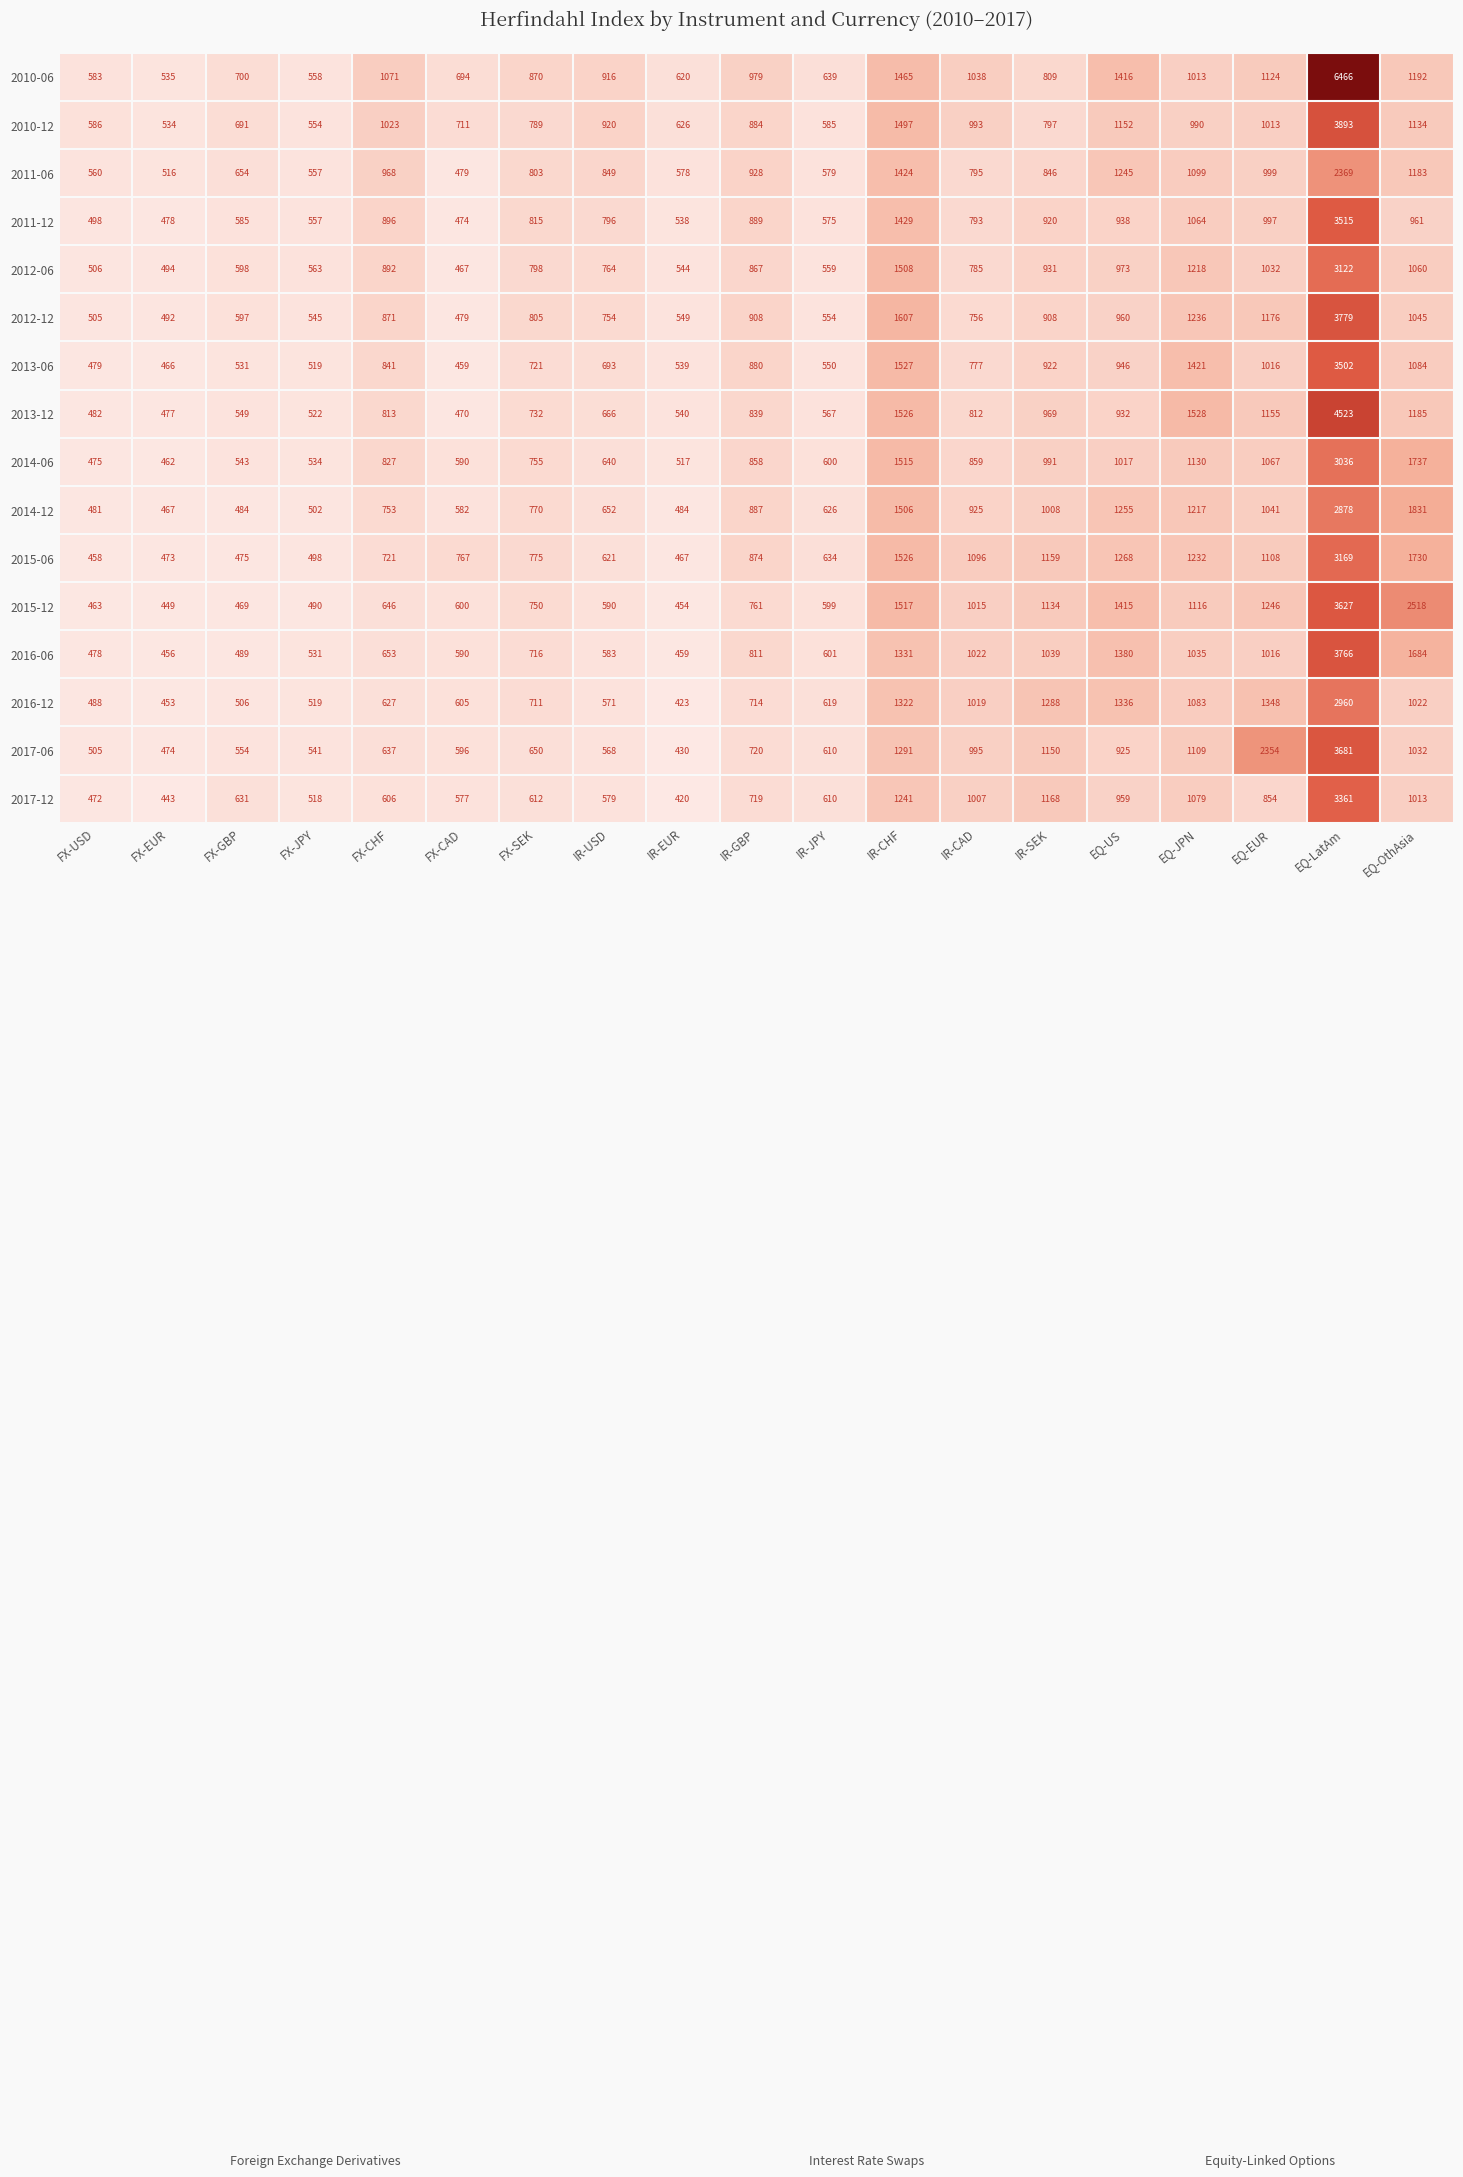

List the series in order of their peak value, lowest first.

2011-06, 2014-12, 2016-12, 2014-06, 2012-06, 2015-06, 2017-12, 2013-06, 2011-12, 2015-12, 2017-06, 2016-06, 2012-12, 2010-12, 2013-12, 2010-06